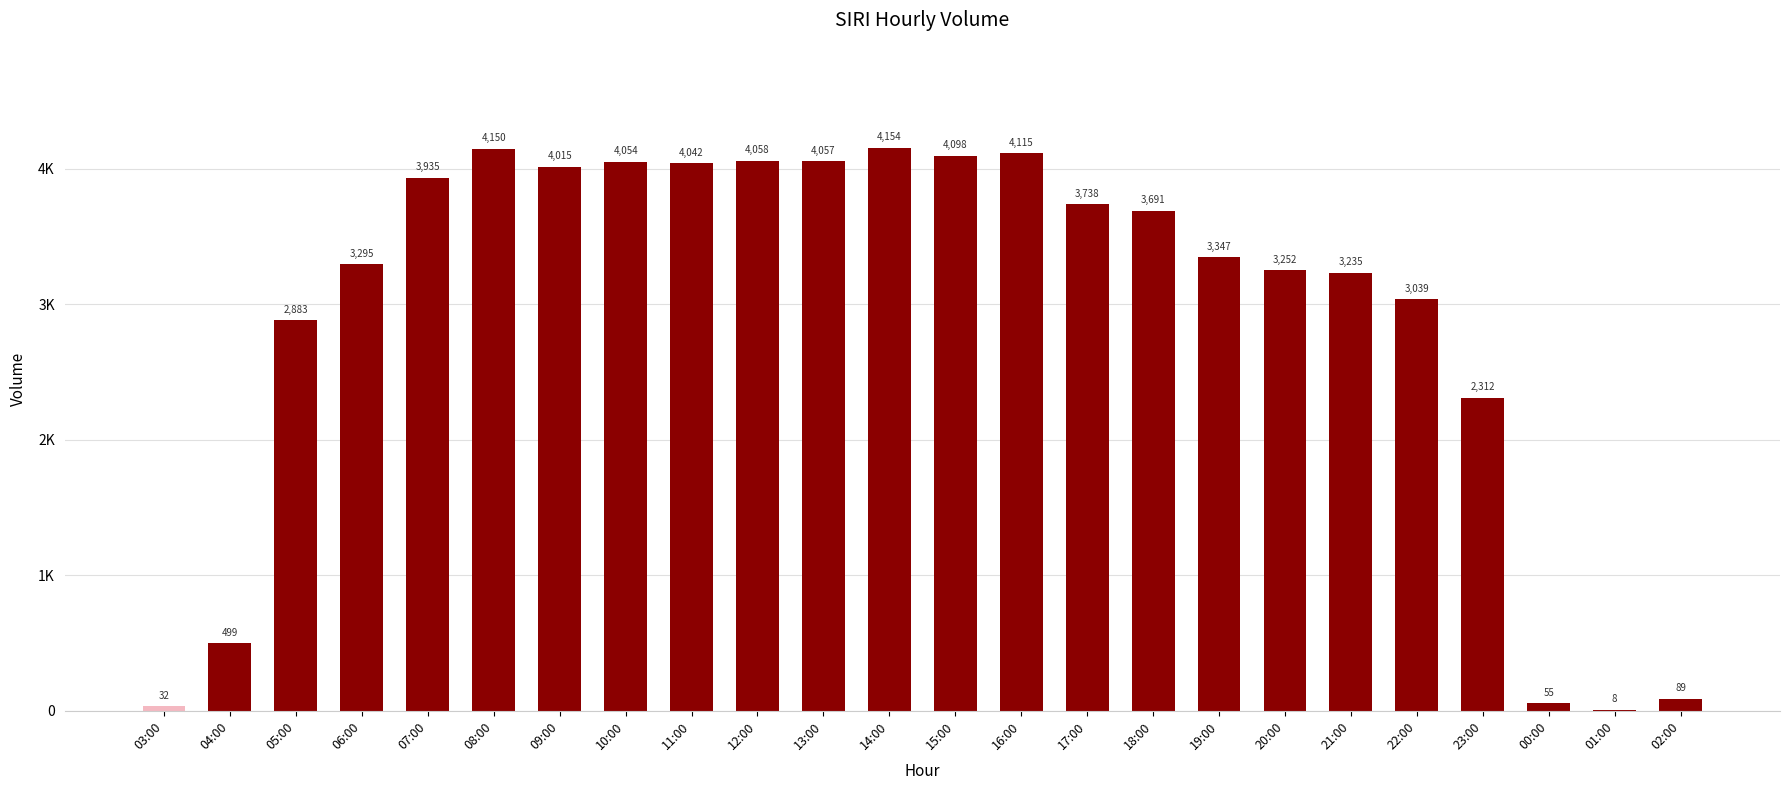

Count the number of data series in this chart.

1